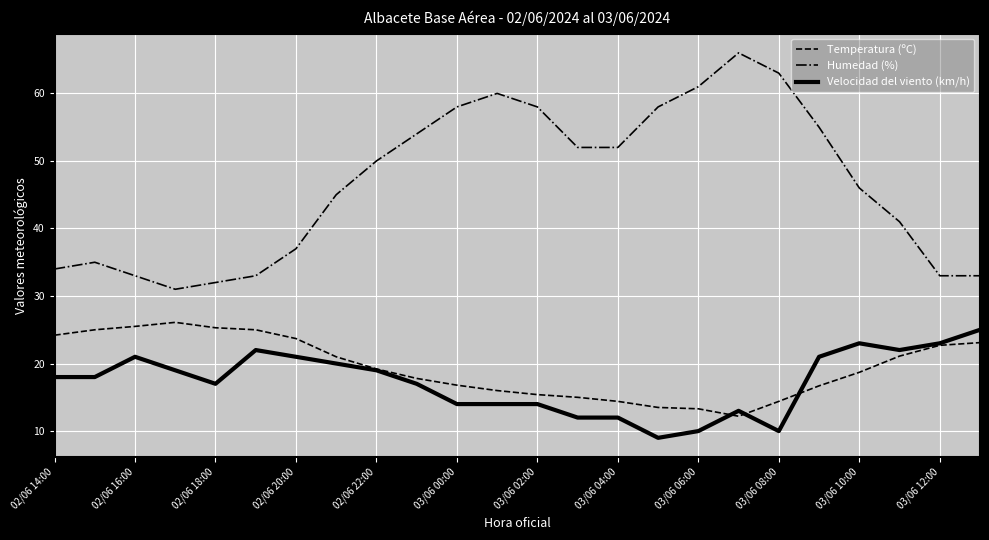

How many values in the Temperatura (ºC) series exceed 19?

12